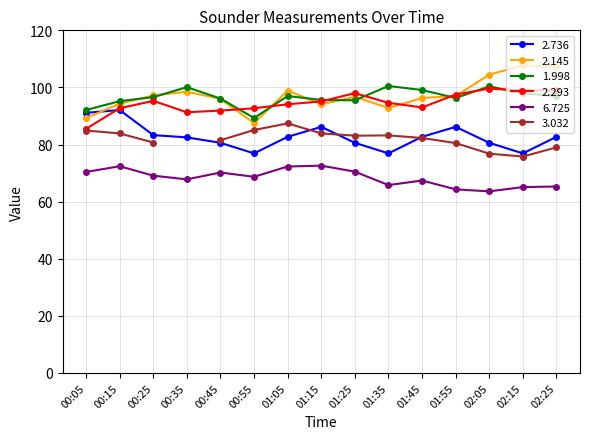

Is it true that 2.736 equals 134.7 at 00:45?

False